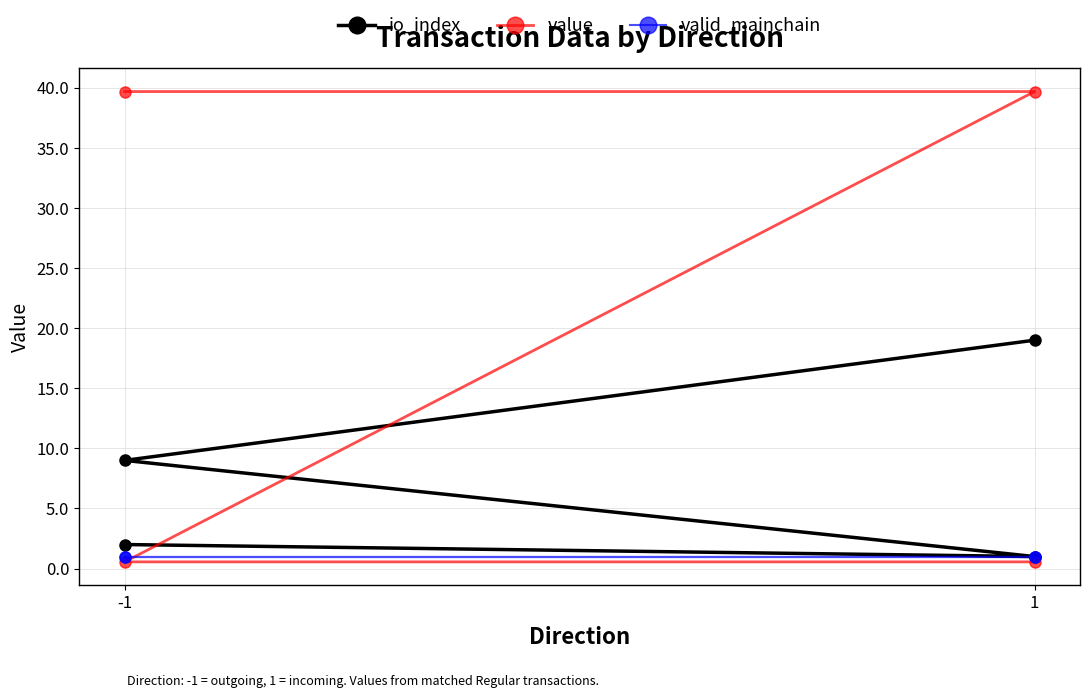

Between 1 and 3, which series saw the biggest shift?

value